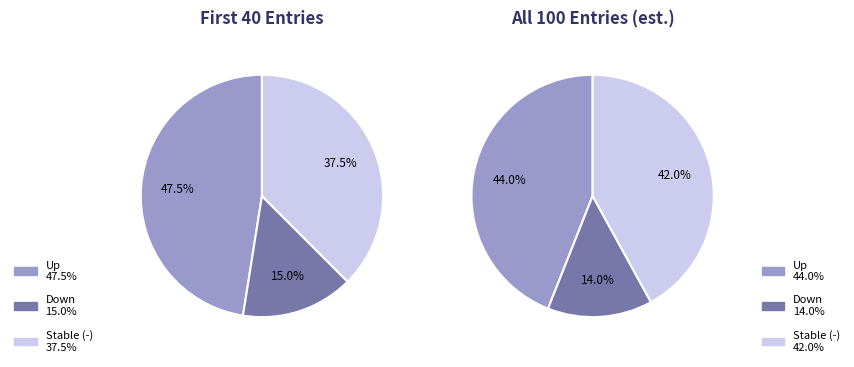

True or false: up accounts for 39% of the total.

False